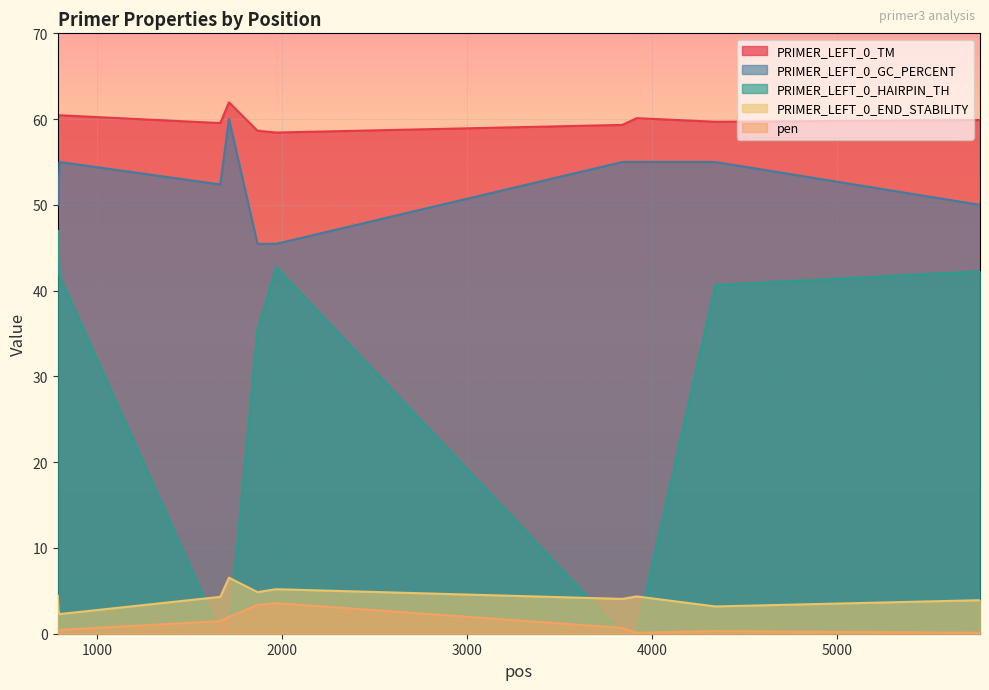

True or false: PRIMER_LEFT_0_GC_PERCENT has a value of 29.5 at 792.

False